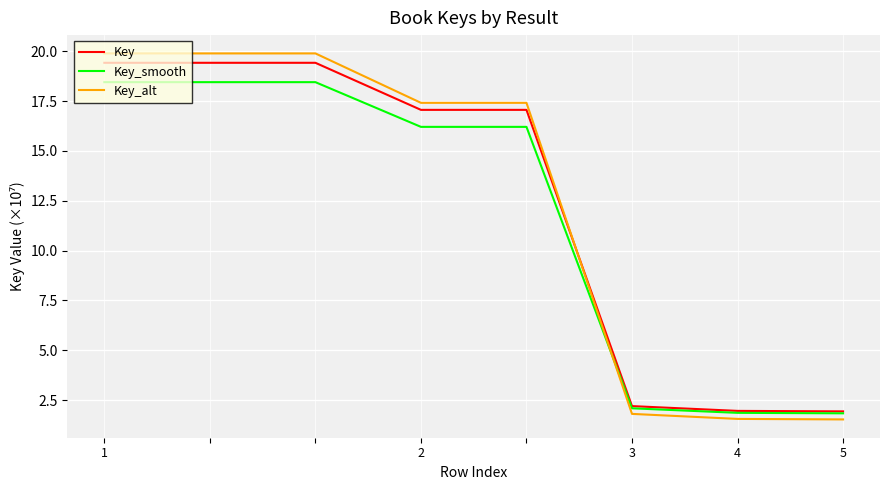

Rank the series by their average value, from lowest to highest.

Key_smooth, Key, Key_alt